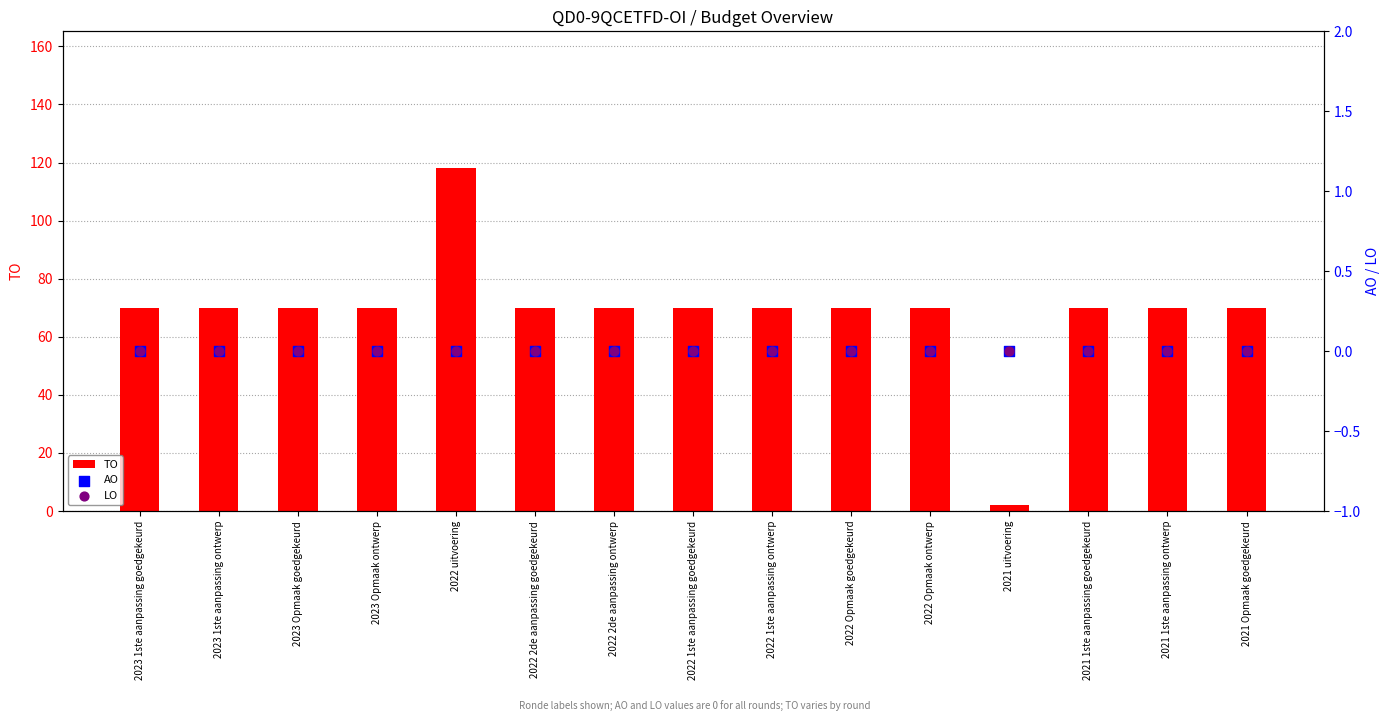

Is the value of AO at 2022 1ste aanpassing goedgekeurd greater than the value of LO at 2022 1ste aanpassing goedgekeurd?

No